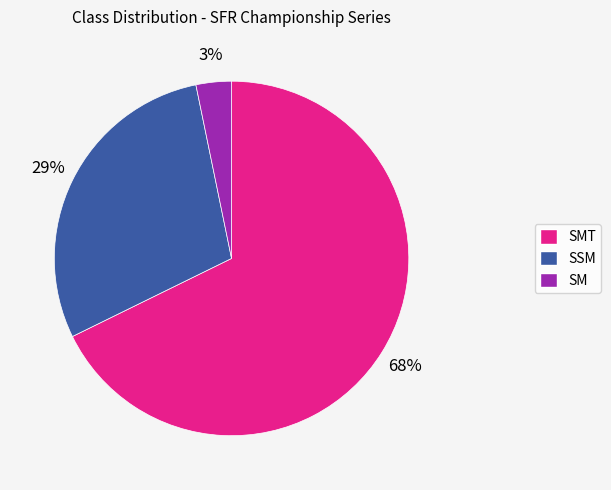

Which slice is the smallest?

SM